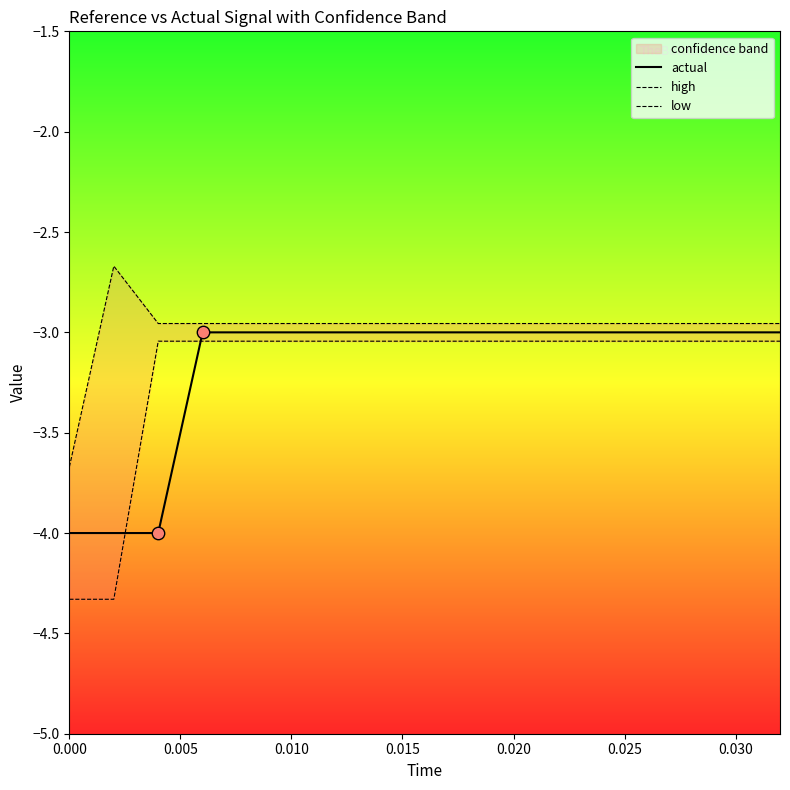

Which series contains the highest Y value?

high